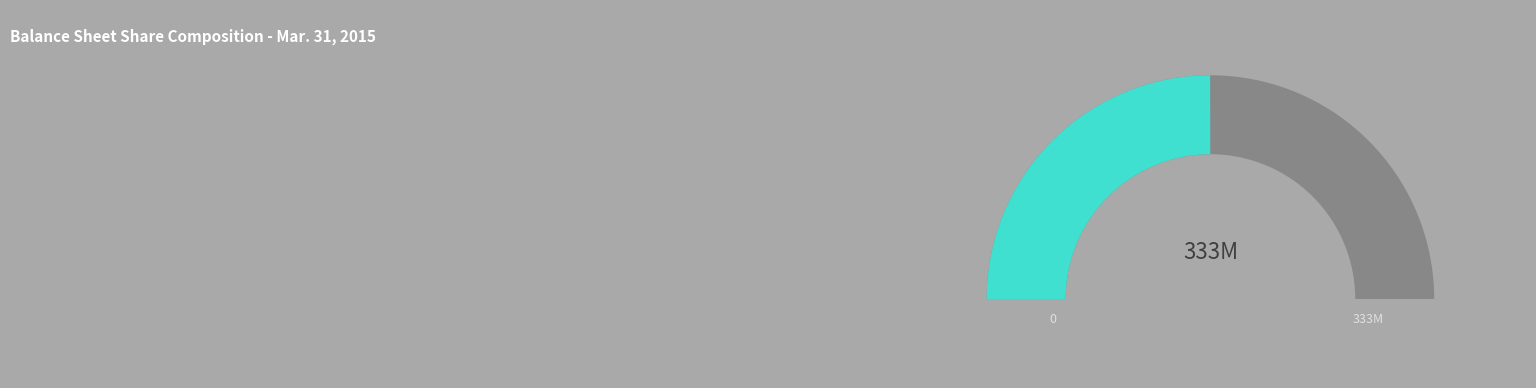

What is the change in value from Preferred stock, issued shares to Common stock, issued shares?

+332280344